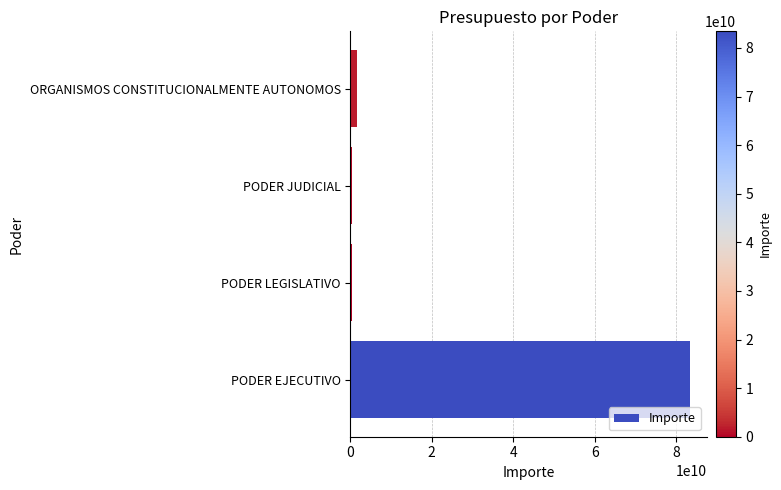

What is the greatest value displayed?

83428213768